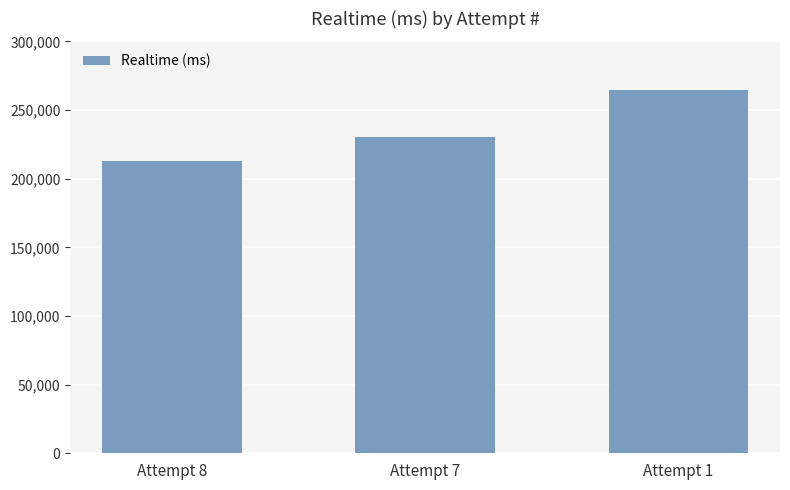

Count the number of categories in the chart.

3